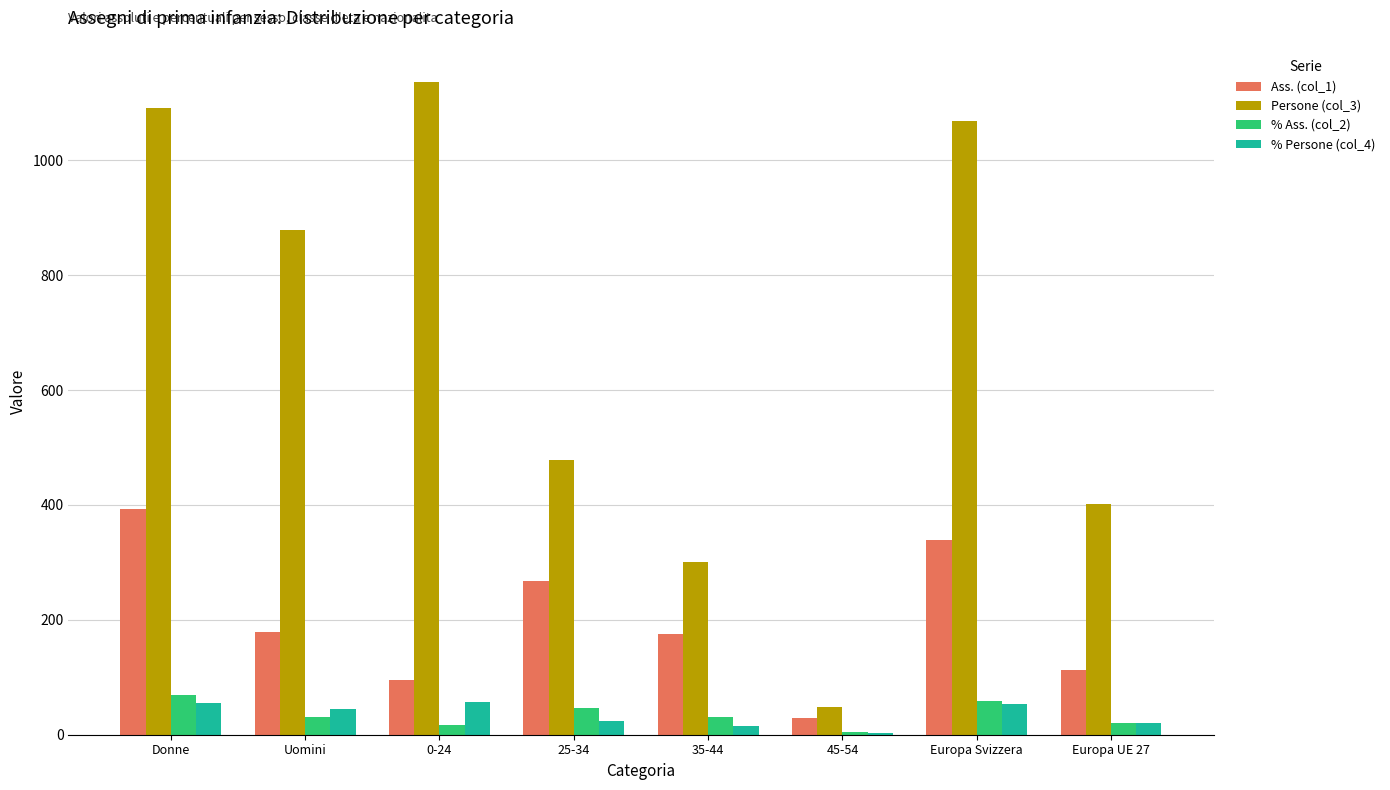

What is the greatest value displayed?

1137.0